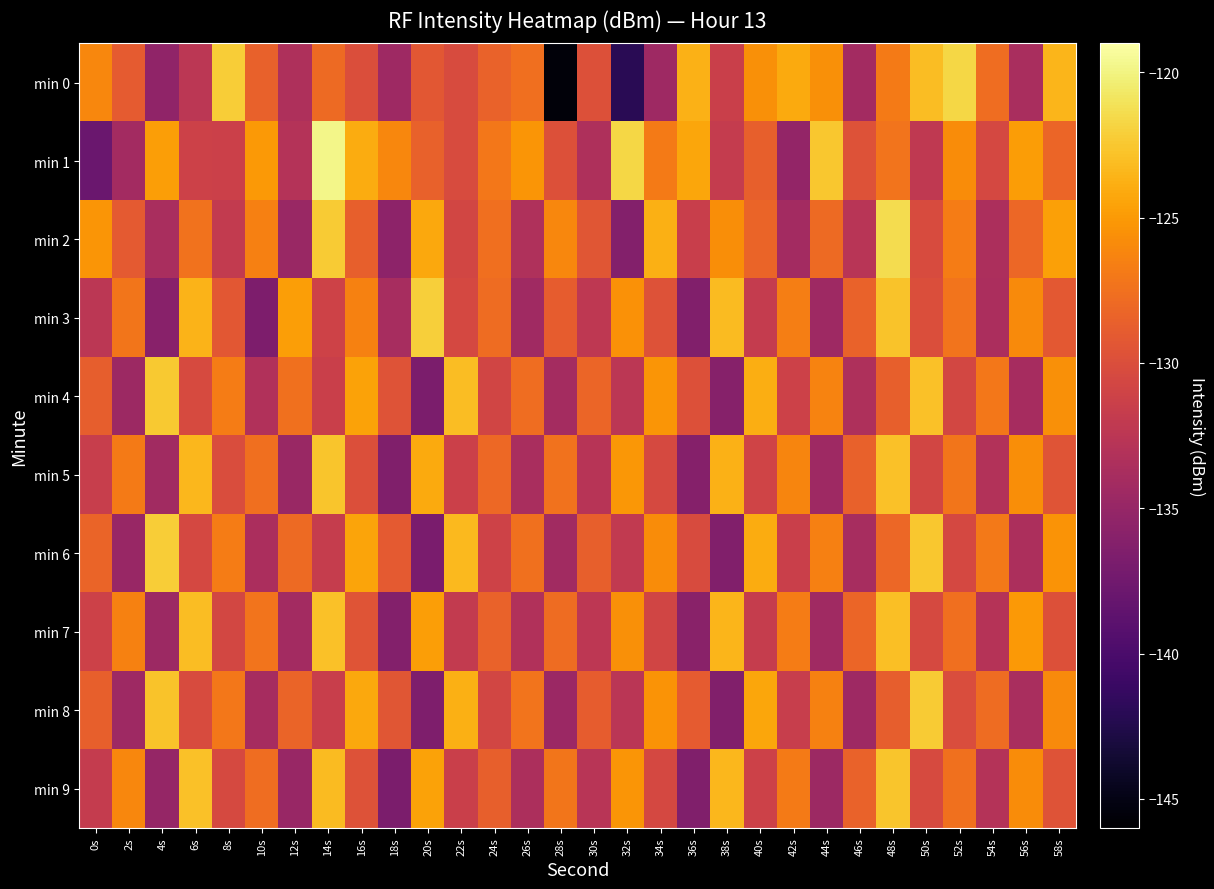

What is the spread (max minus min) of values at 26s?

9.0